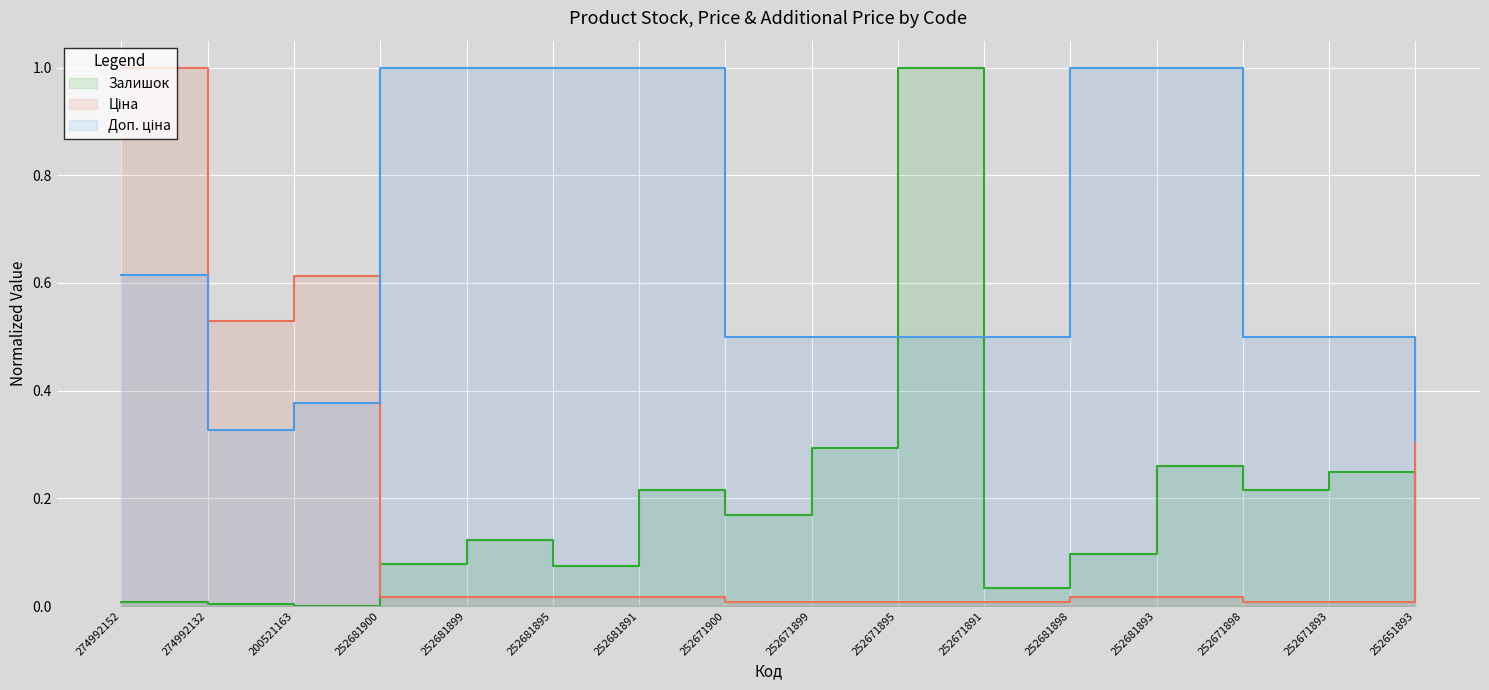

At which category is the sum across all series the highest?

274992152